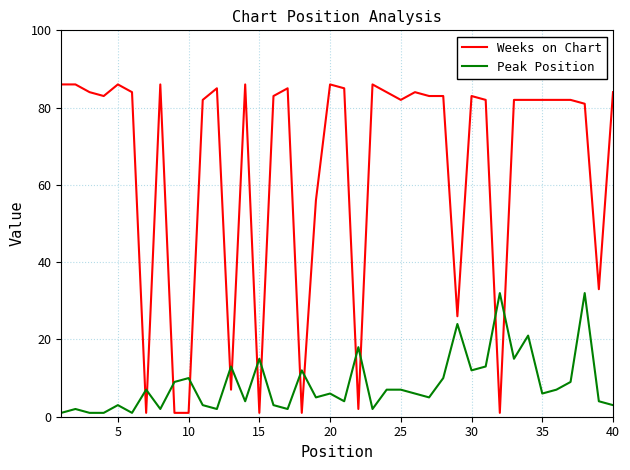

At how many categories does at least one series exceed 39?

30